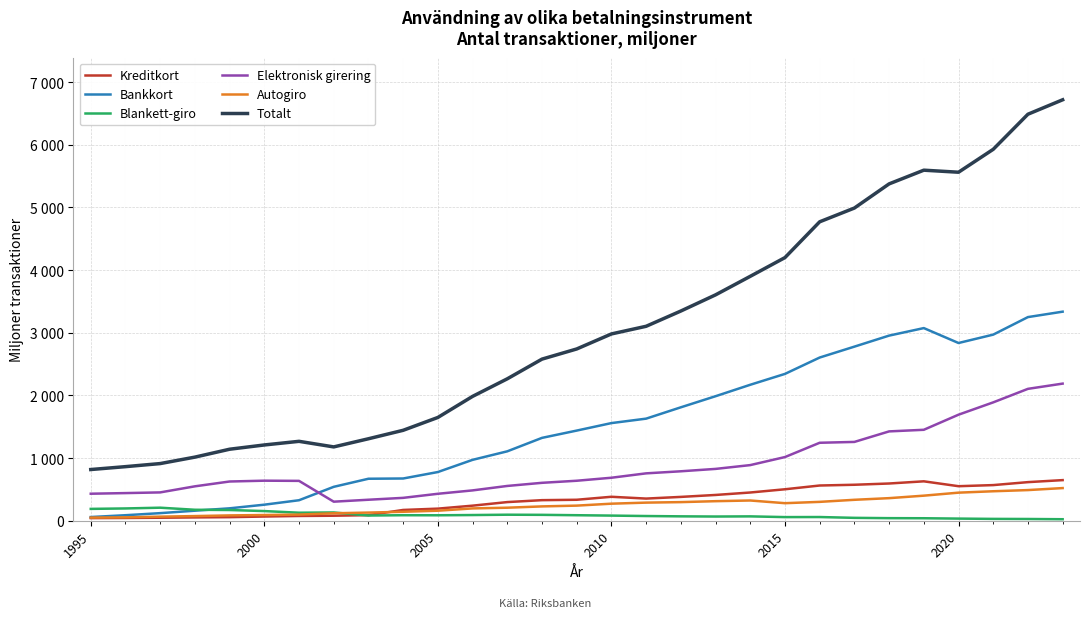

True or false: Totalt has more than 1 points higher than both neighbors.

True